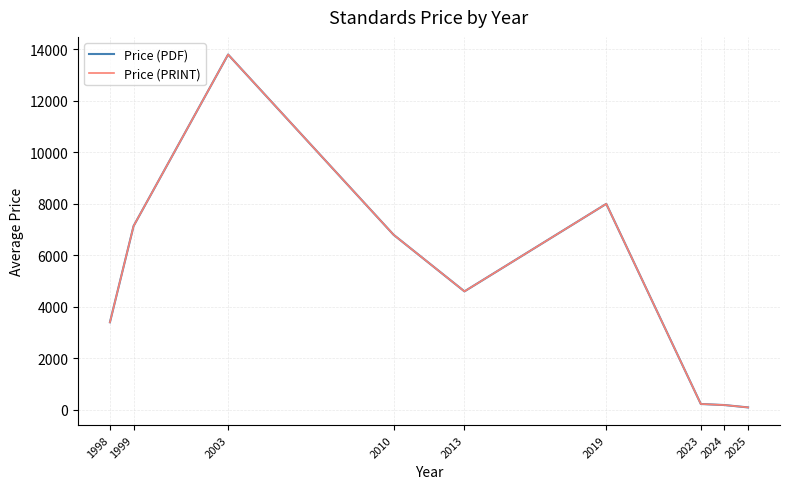

Is the value of Price (PRINT) at 1998 greater than the value of Price (PDF) at 2025?

Yes